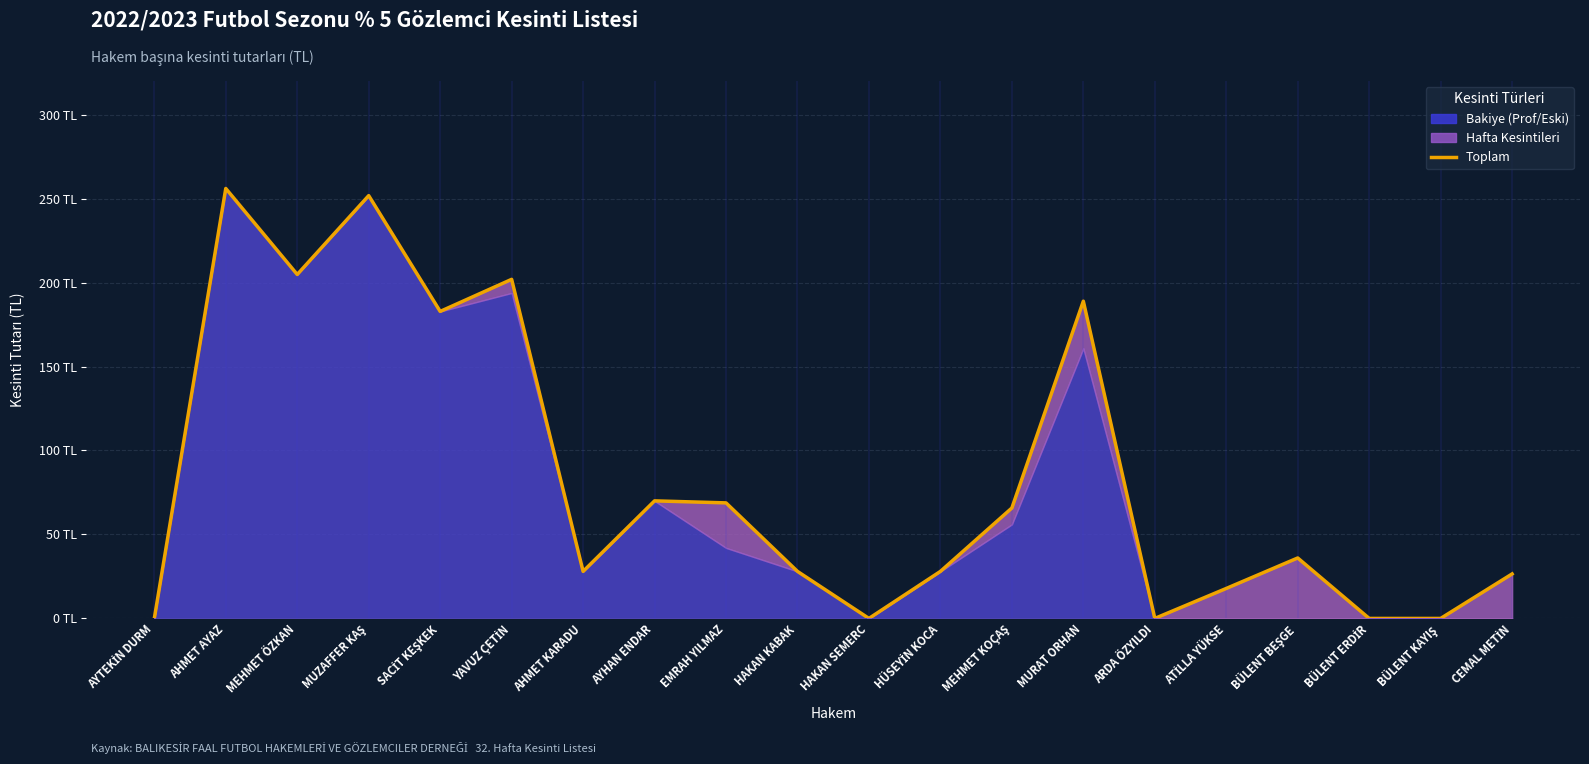

What is the approximate value at AHMET KARADU?

28.0